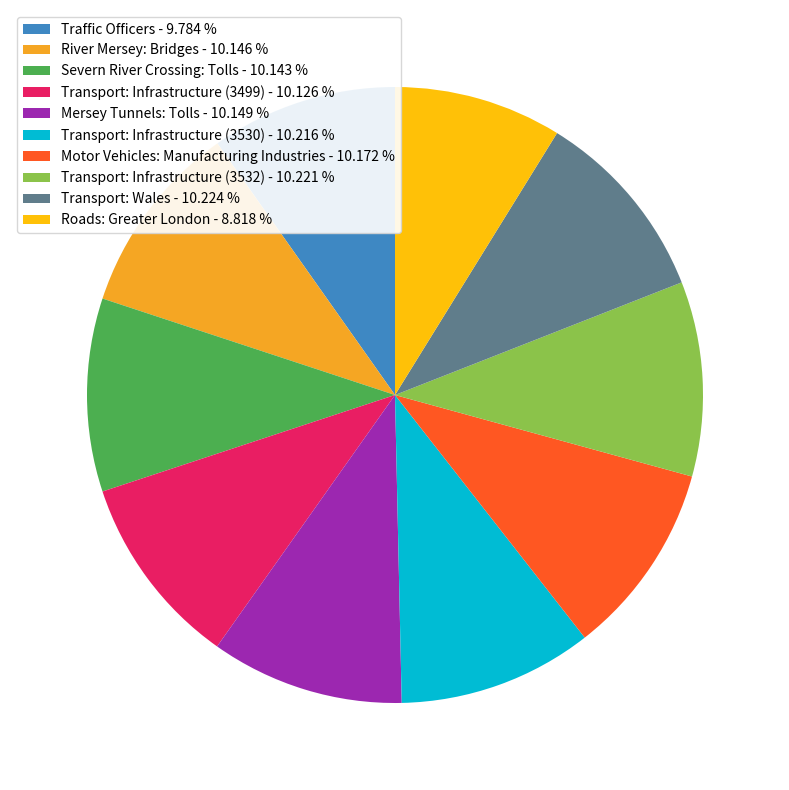

Does any single category account for the majority?

No